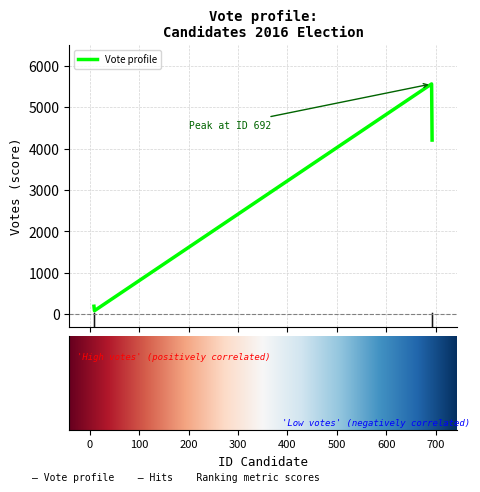

What is the greatest value displayed?

5561